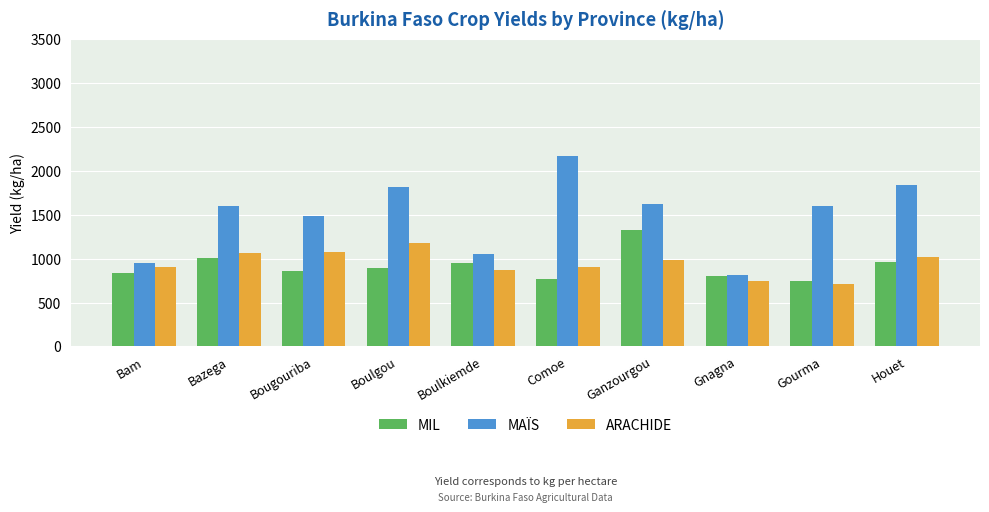

What is the difference between the maximum and second lowest values in the MAÏS series?

1222.8